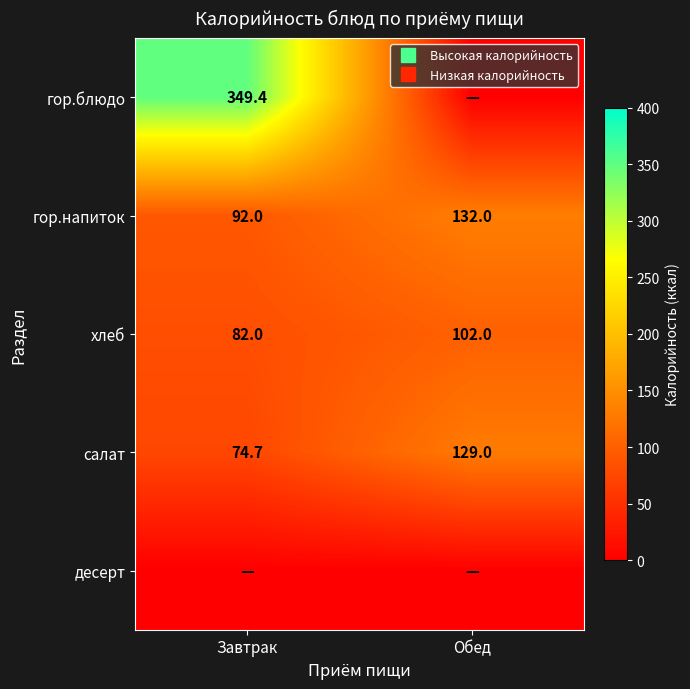

How many data points does each series have?

2